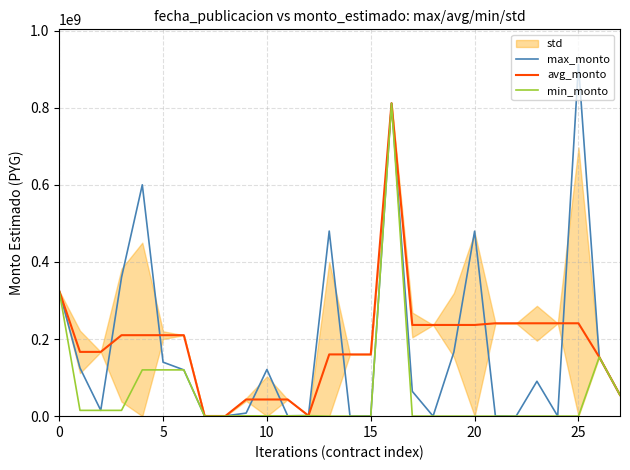

What is the spread (max minus min) of values at 9?

42387322